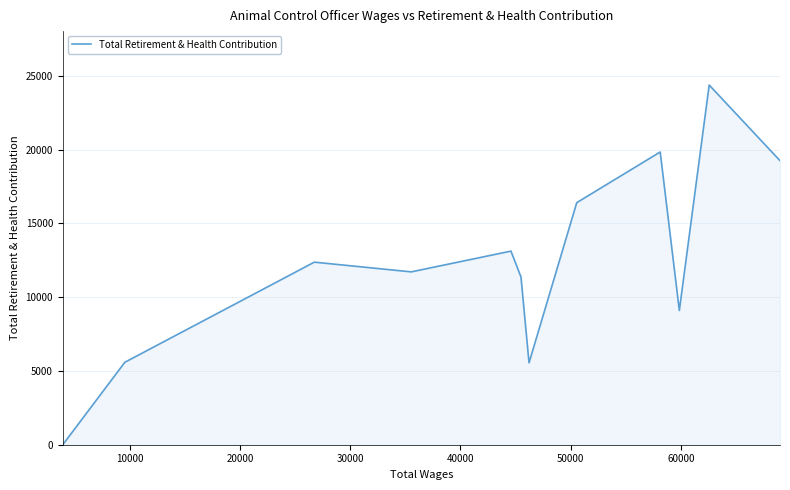

What is the greatest value displayed?

24370